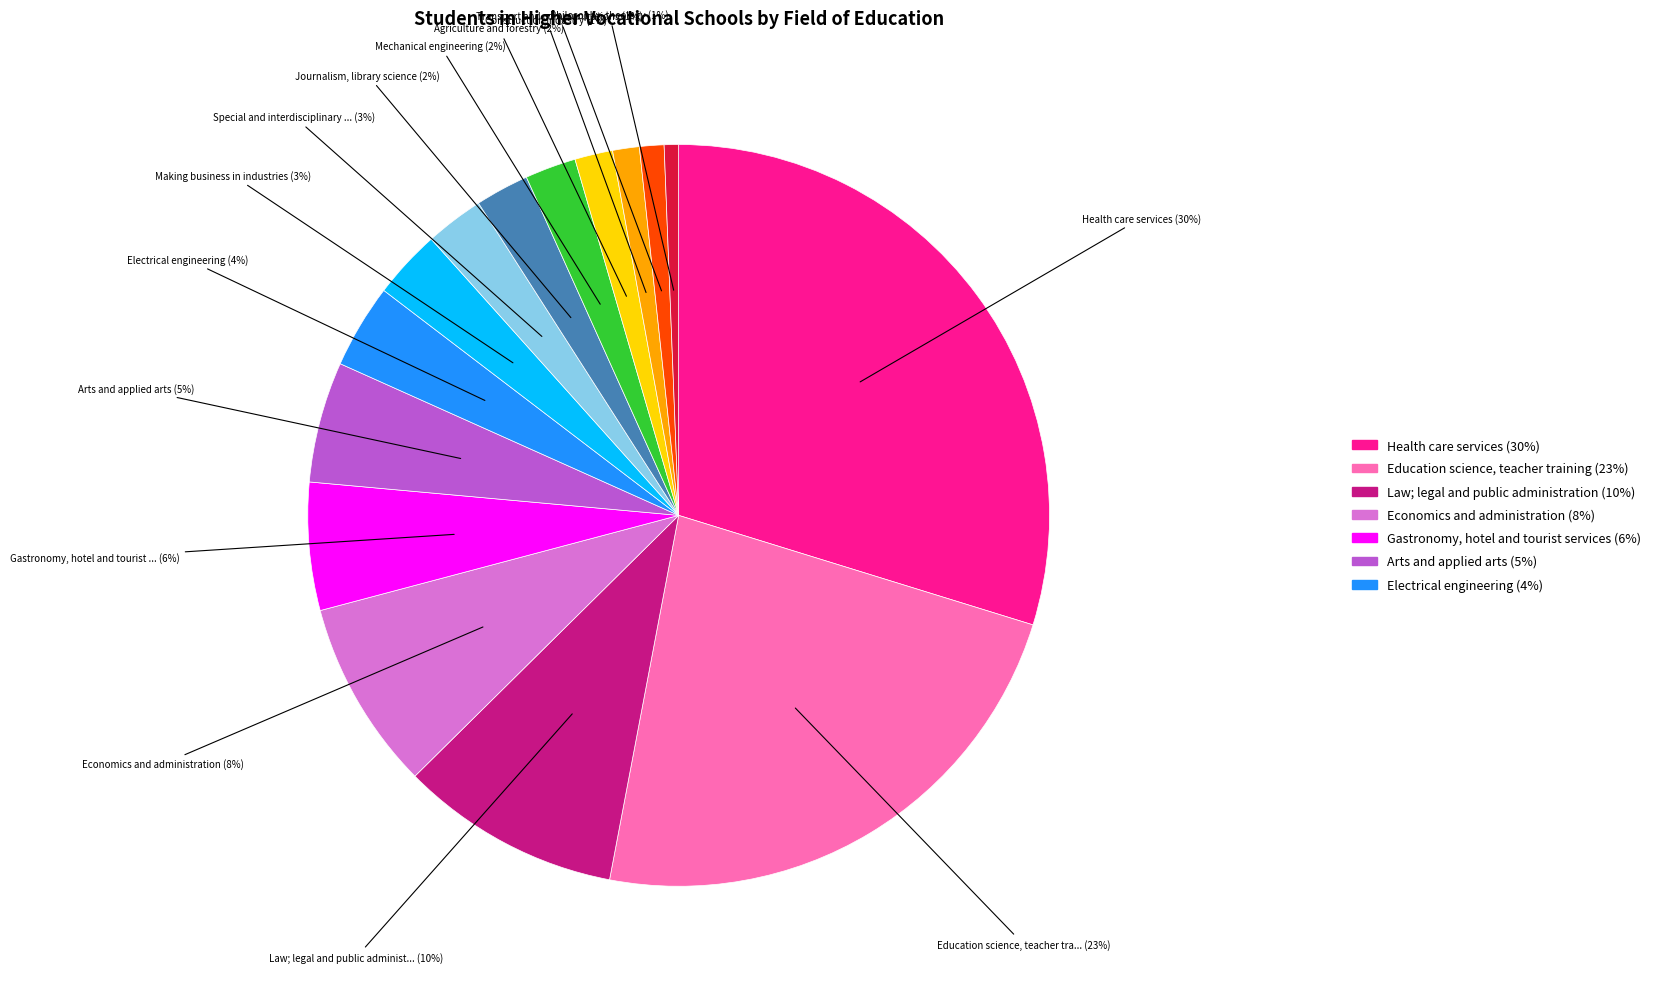

Is there any slice that represents more than half of the pie?

No